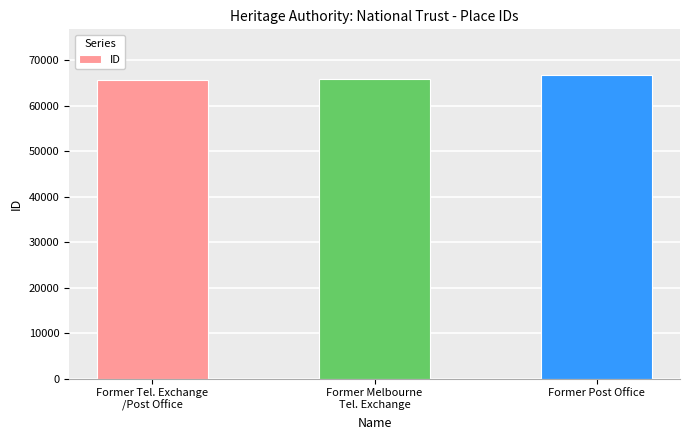

Reading right to left, extract all data points from this chart.

Former Post Office=66748	Former Melbourne
Tel. Exchange=65885	Former Tel. Exchange
/Post Office=65570